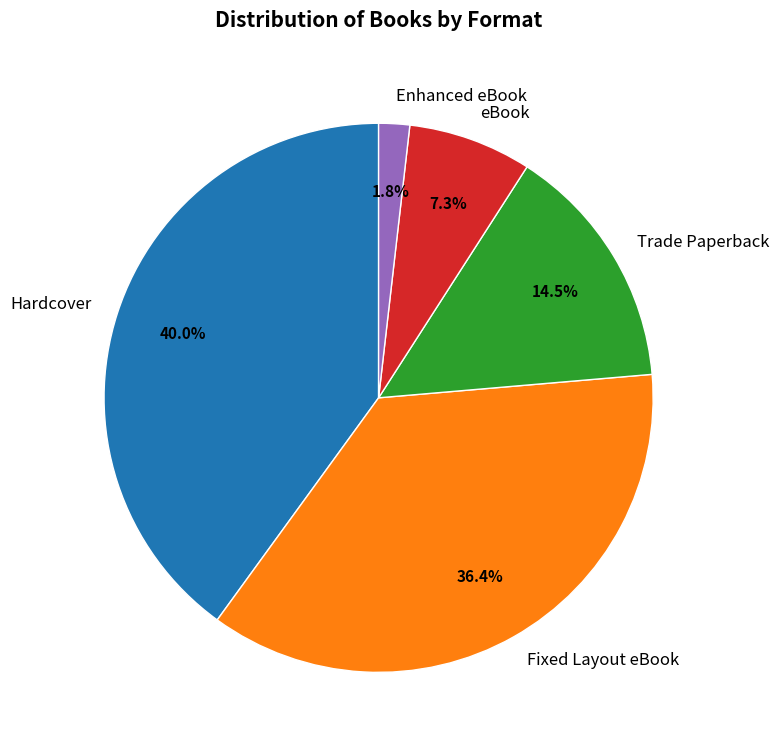

To the nearest percent, what percentage of the pie is Fixed Layout eBook?

36%